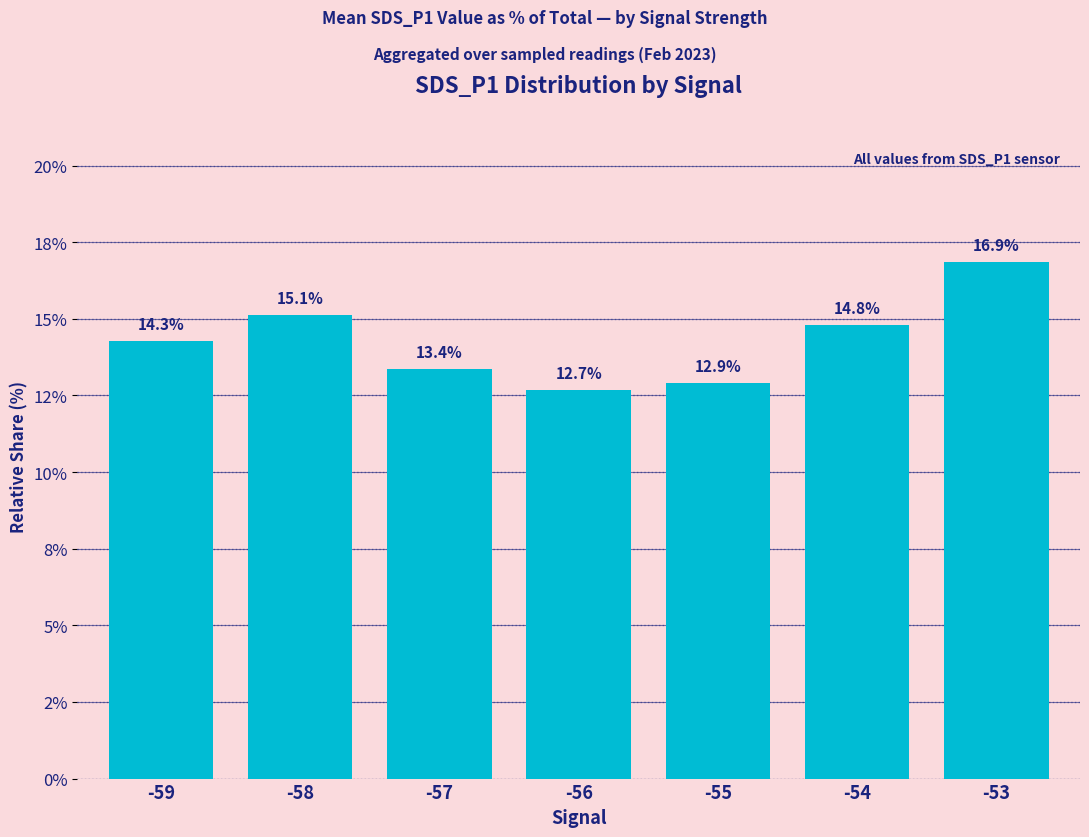

Are the bars horizontal?

No